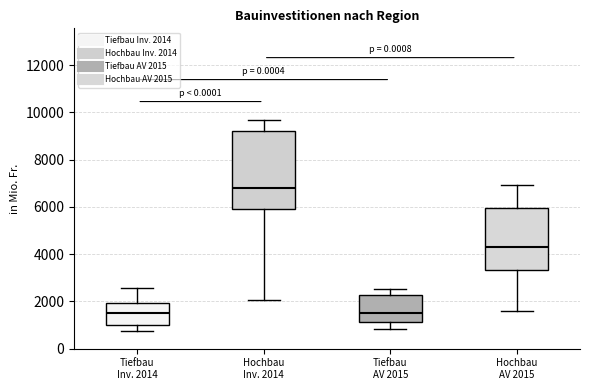

Comparing the boxes themselves (not the whiskers), which one is the tallest?

Hochbau Inv. 2014